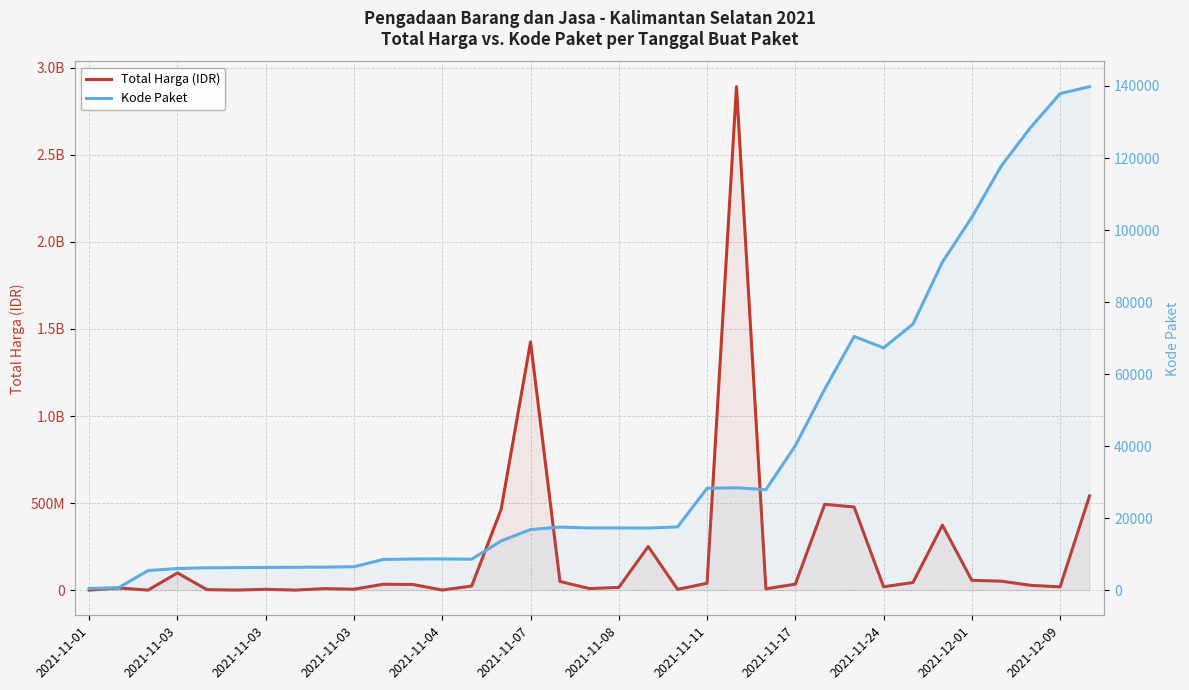

What is the sum of all Total Harga (IDR) values?

7518497085